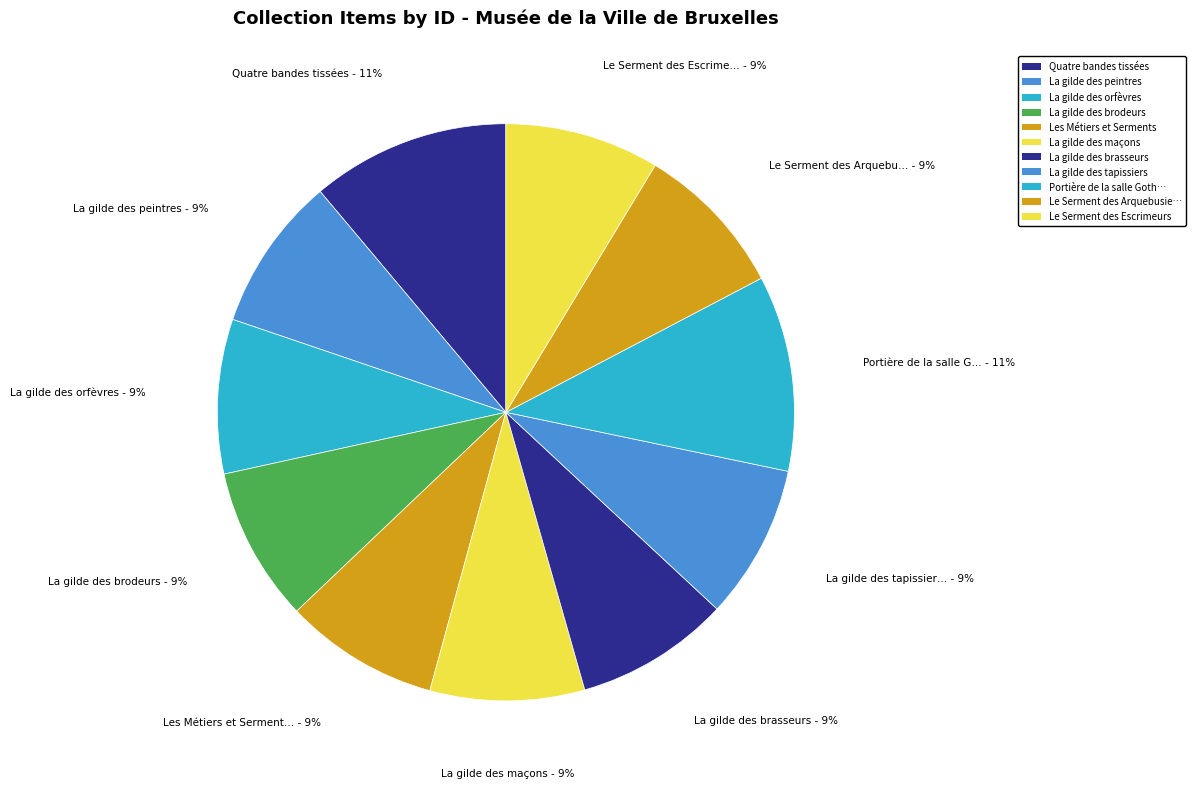

Which has a higher value, La gilde des brodeurs or La gilde des orfèvres?

La gilde des brodeurs